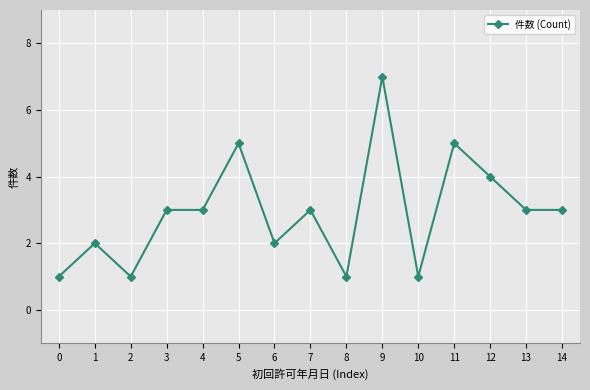

What is the change in value from 5 to 8?

-4